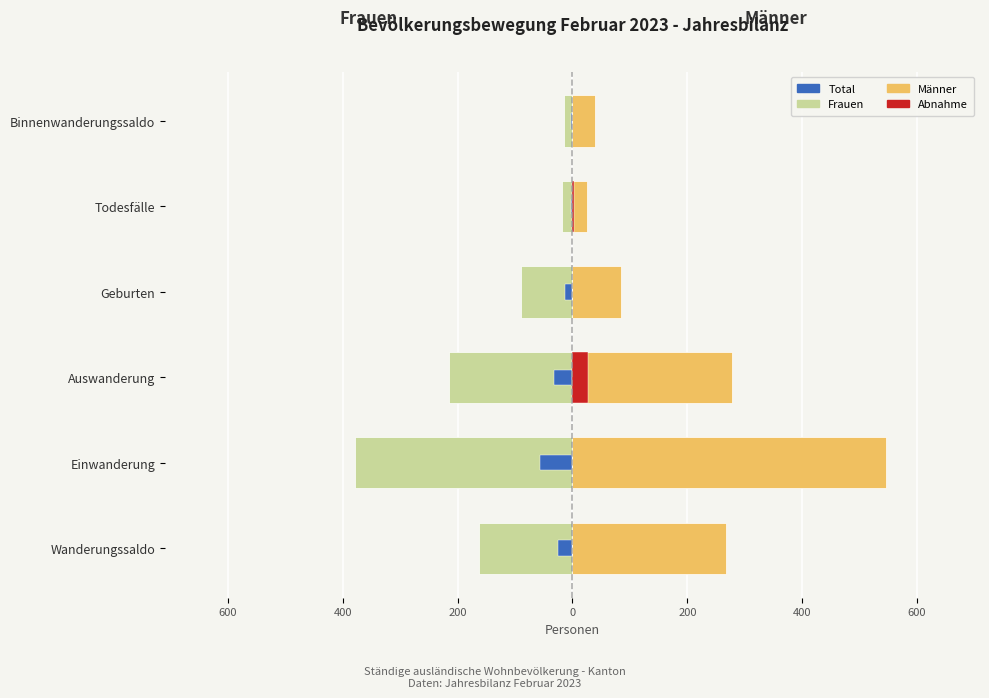

What is the difference between the second highest and second lowest values in the Männer series?

239